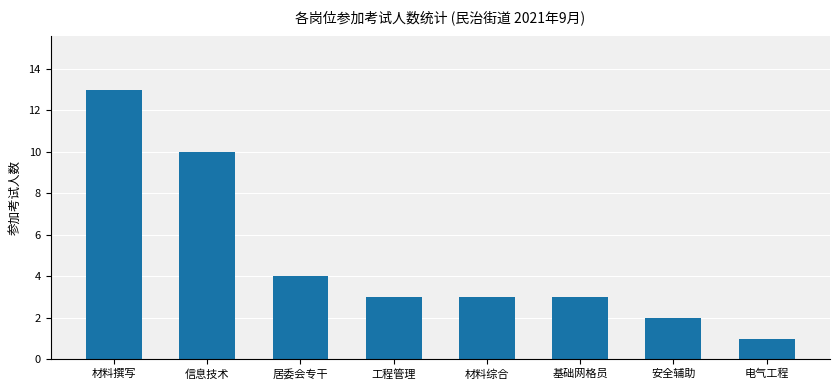

The value at 居委会专干 is 4. True or false?

True